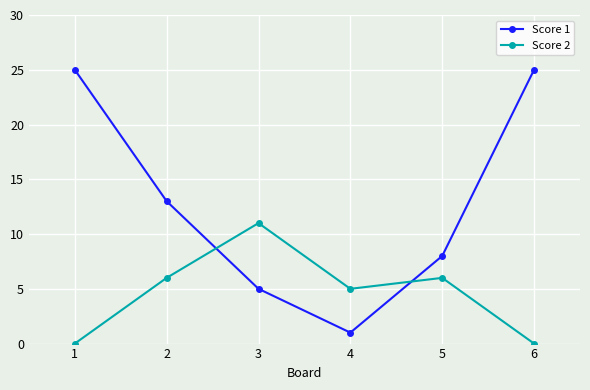

Reading left to right, what are all the values shown in this chart?

Score 1: 25	13	5	1	8	25
Score 2: 0	6	11	5	6	0